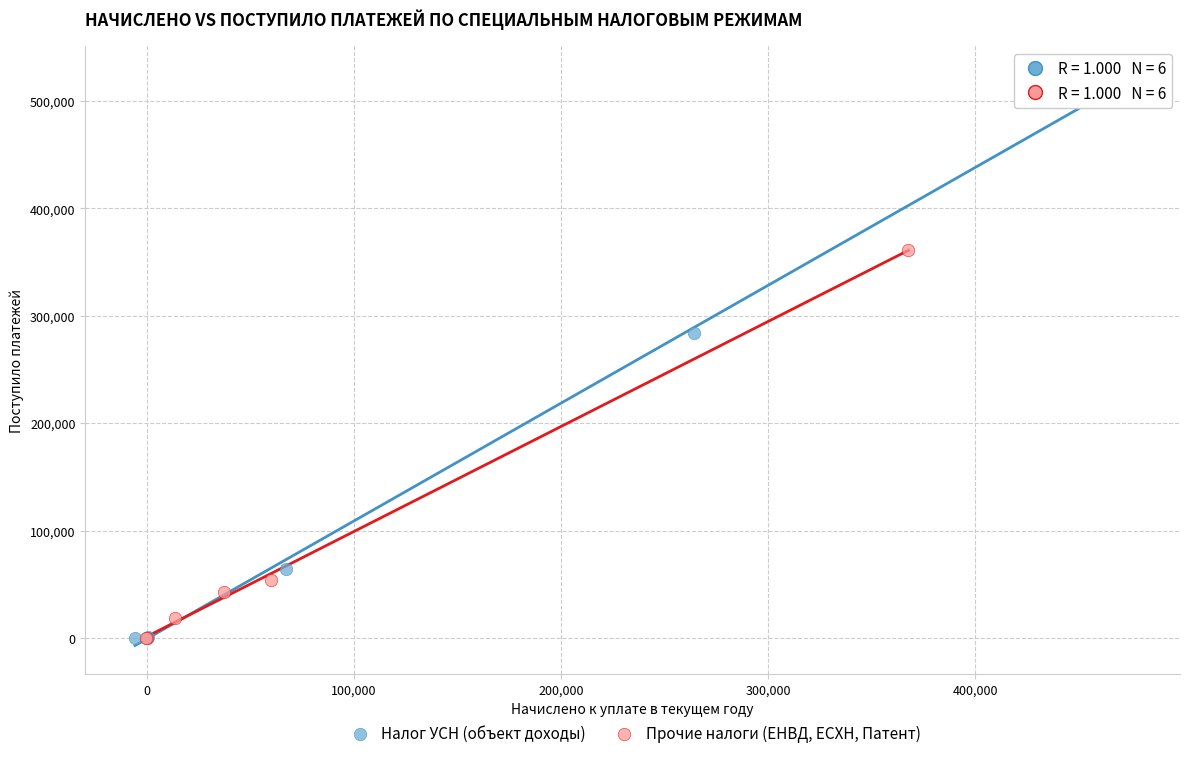

Which series has the widest spread of Y values?

Налог УСН (объект доходы)